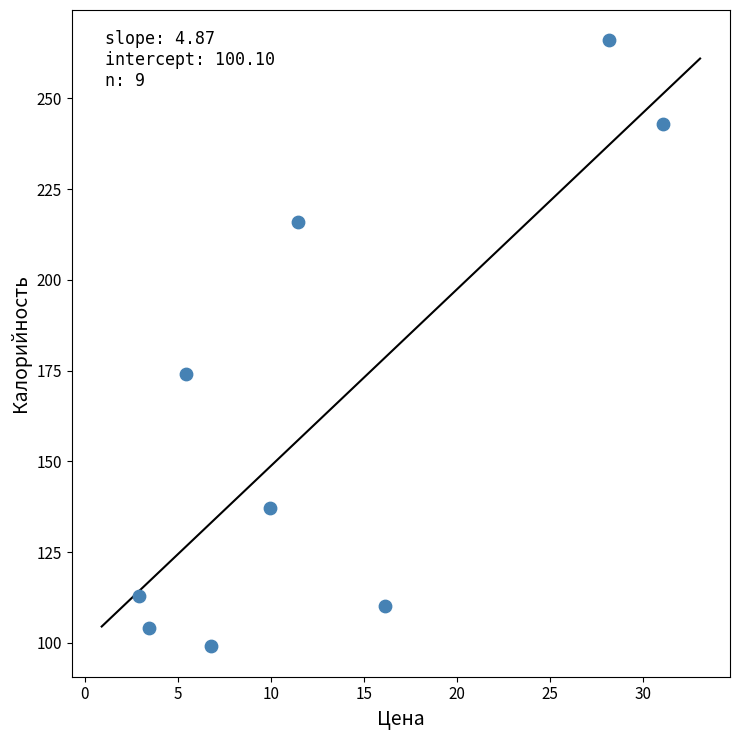

What Y value in the scatter plot is closest to 182?

174